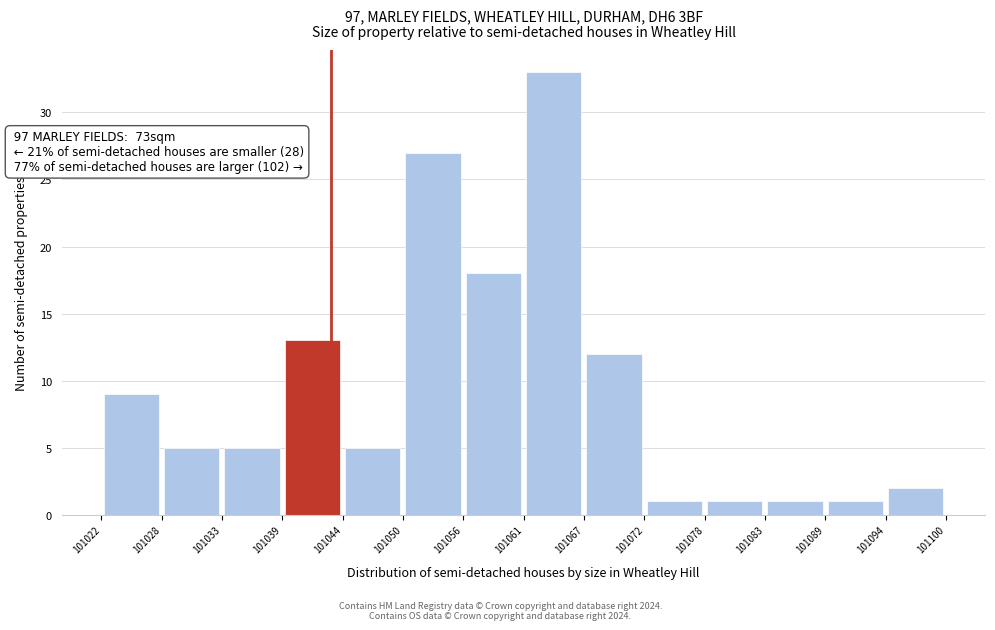

Which range on the x-axis has the tallest bar?

101061 to 101067